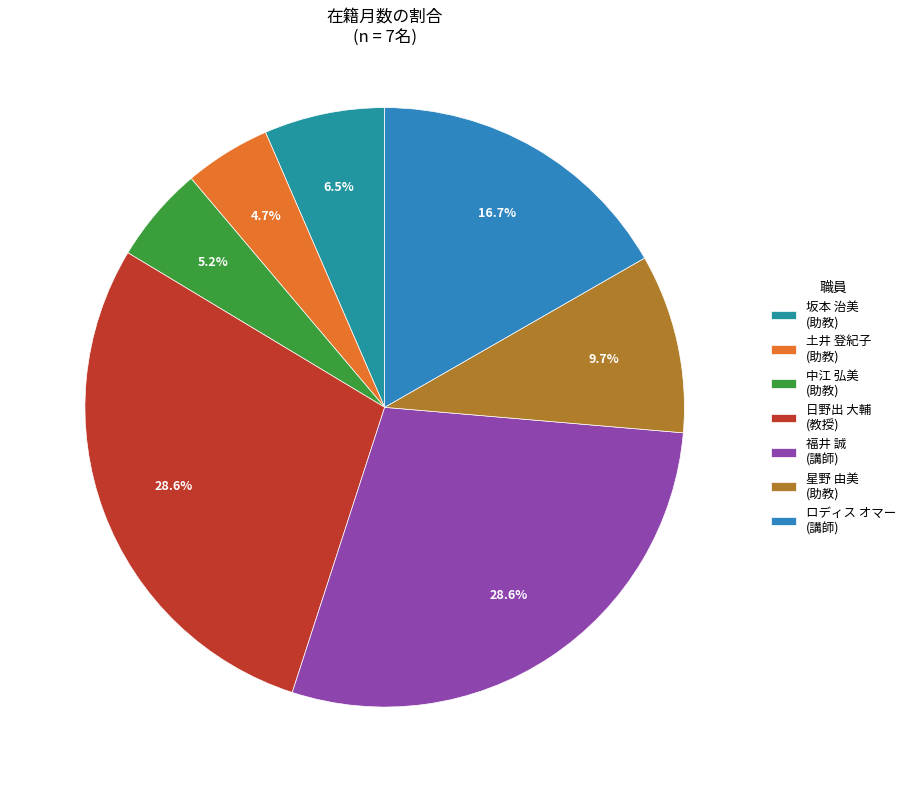

How many segments does this pie chart have?

7